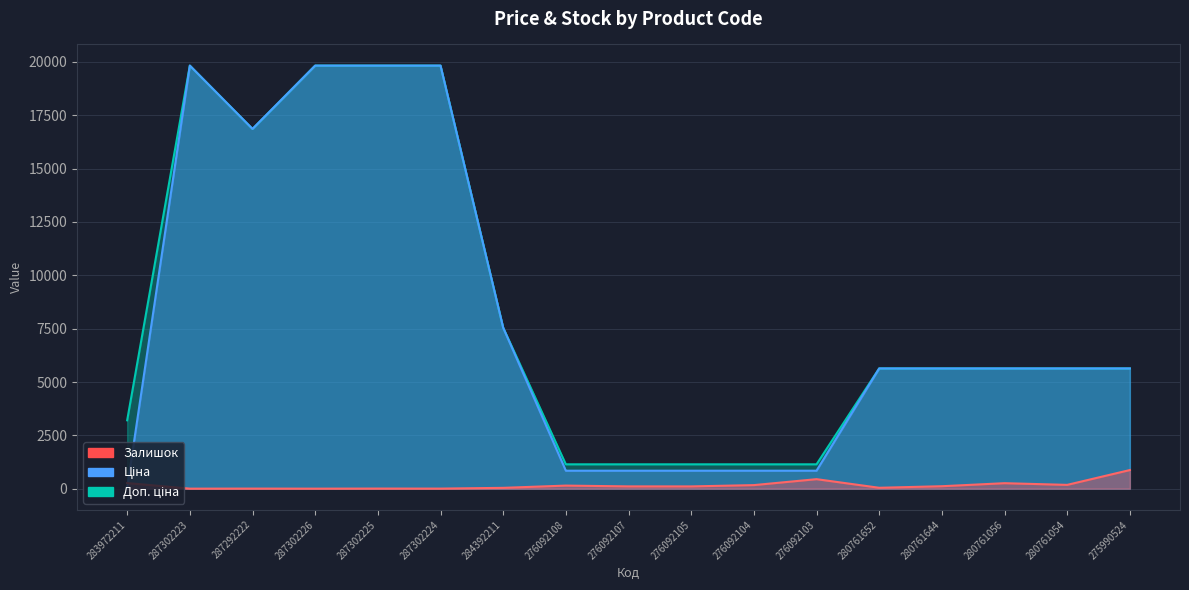

How many values in the Залишок series exceed 107?

8